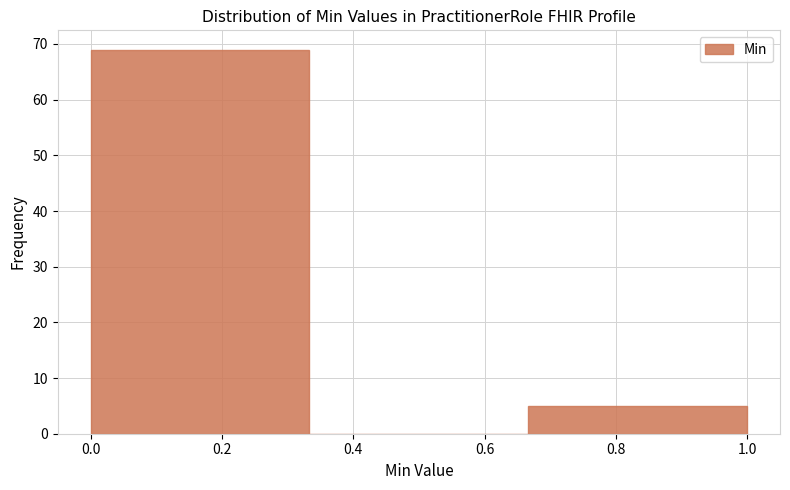

Reading left to right, transcribe this chart: for each bar, give the range it covers on the x-axis and its height. Neither the bar edges nor the heights are printed on the chart, so give them approximately, as read against the axes.

0.00 to 0.34: 69
0.34 to 0.66: 0
0.66 to 1.00: 5